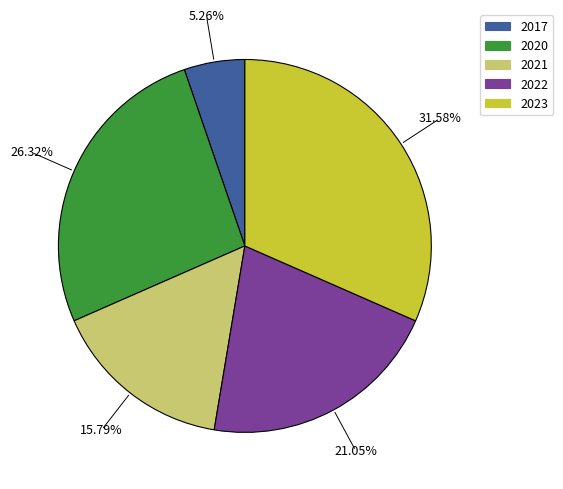

To the nearest percent, what is the combined percentage of 2017 and 2022?

26%